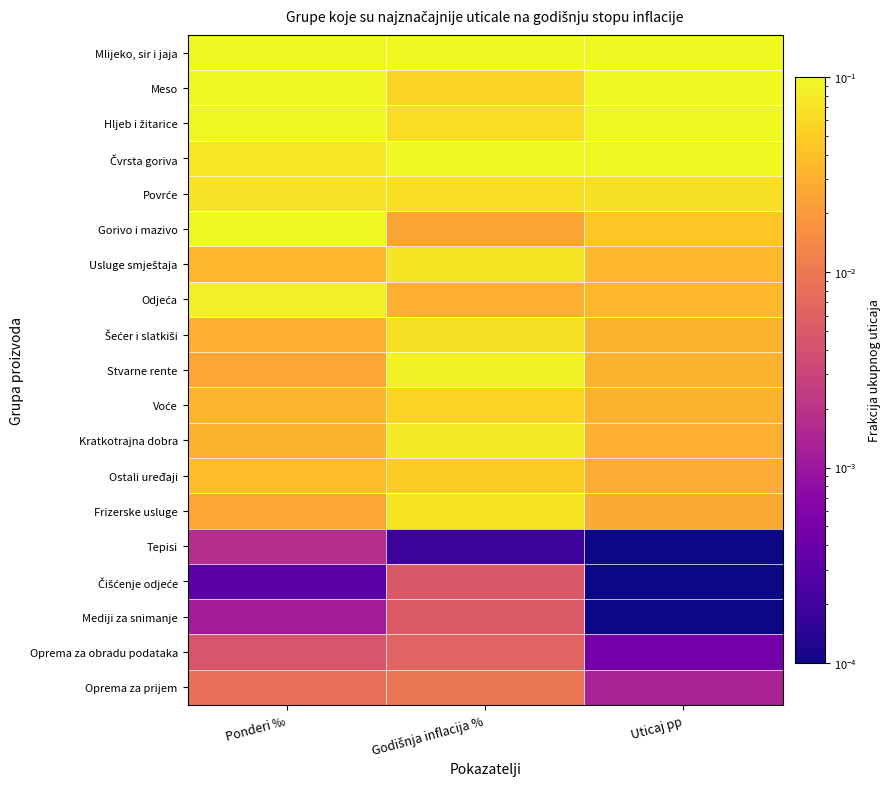

Rank the series by their maximum value, from highest to lowest.

Mlijeko, sir i jaja, Meso, Hljeb i žitarice, Čvrsta goriva, Gorivo i mazivo, Stvarne rente, Odjeća, Kratkotrajna dobra, Usluge smještaja, Frizerske usluge, Povrće, Šećer i slatkiši, Voće, Ostali uređaji, Oprema za prijem, Oprema za obradu podataka, Mediji za snimanje, Čišćenje odjeće, Tepisi